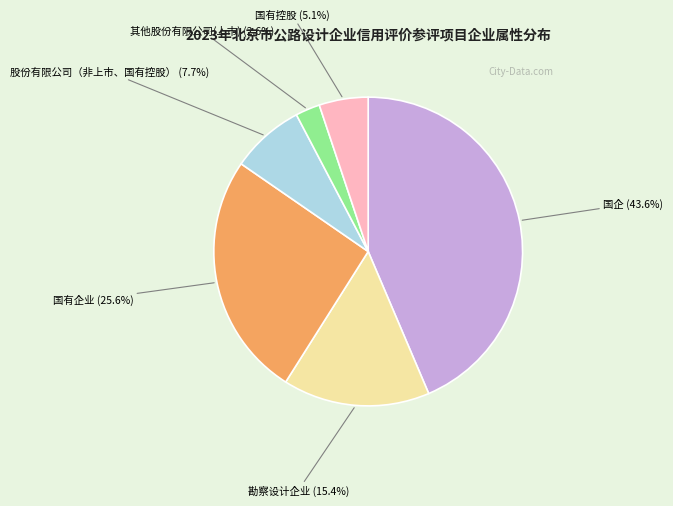

Is there a majority slice in this chart?

No